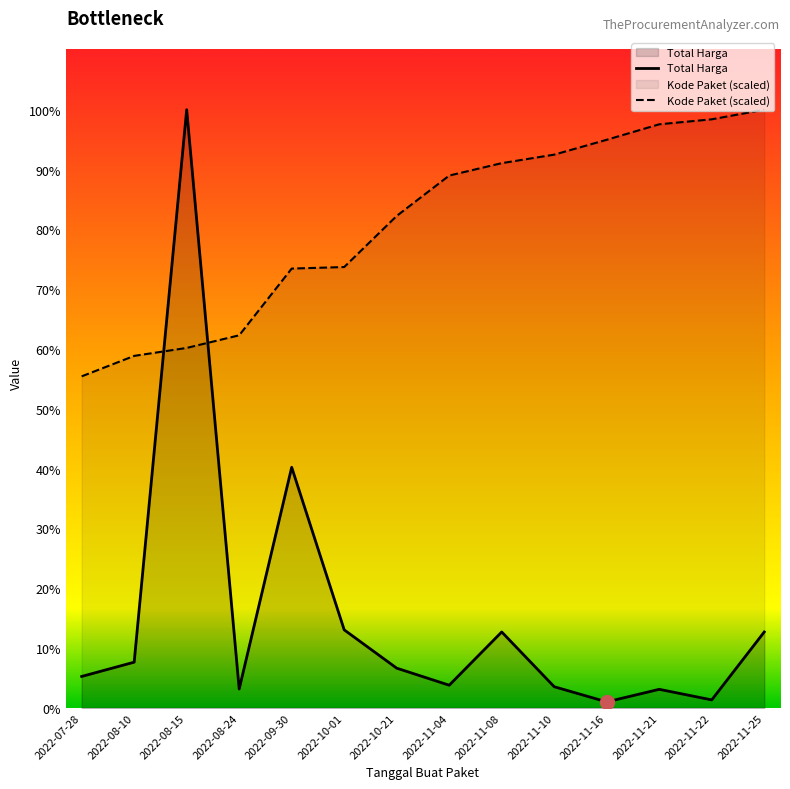

Which has a higher value, 2022-11-10 or 2022-10-01?

2022-10-01